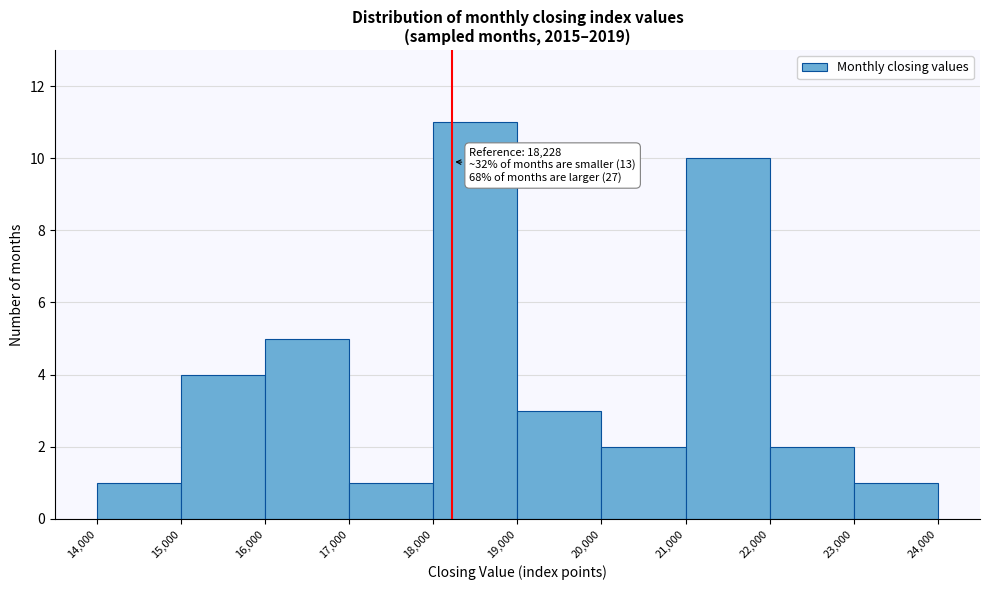

Over which range of the x-axis is the bar tallest?

18,000 to 19,000